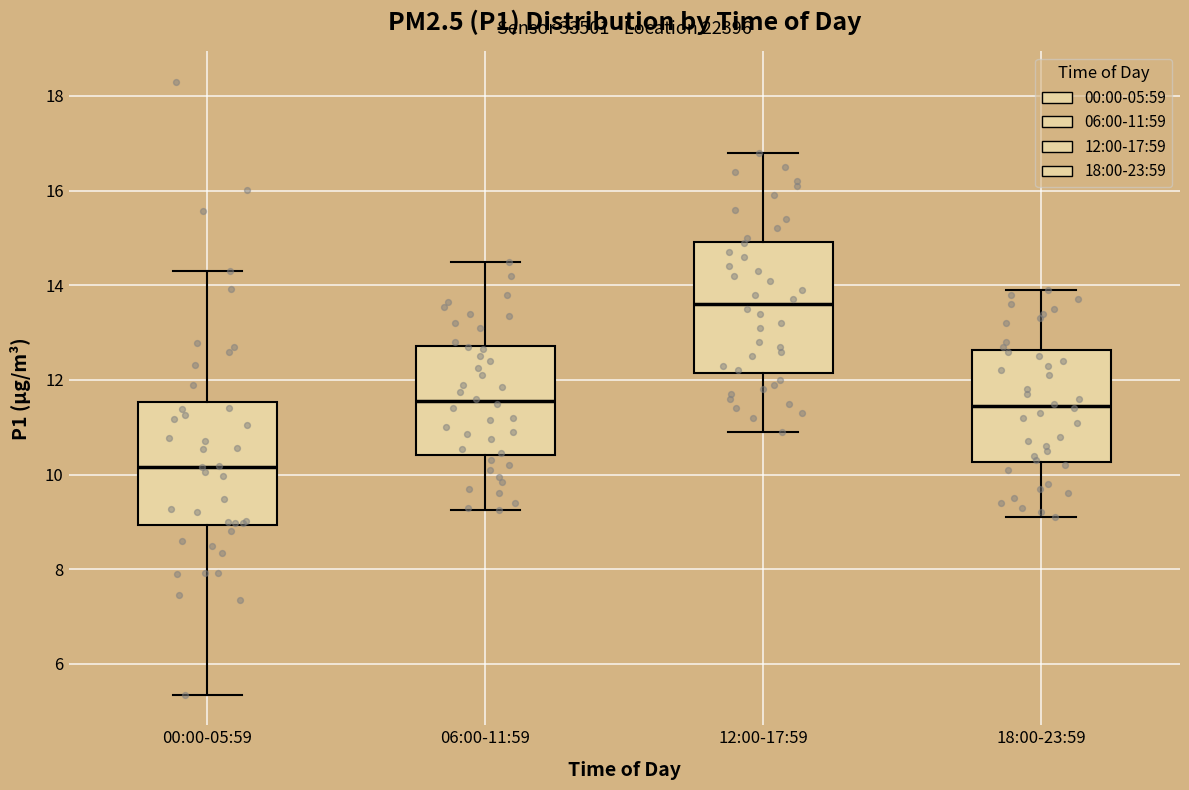

Where is the upper edge of the box for 06:00-11:59 on the y-axis? The values are not printed on the chart, so give them approximately, as read against the axis.

12.8